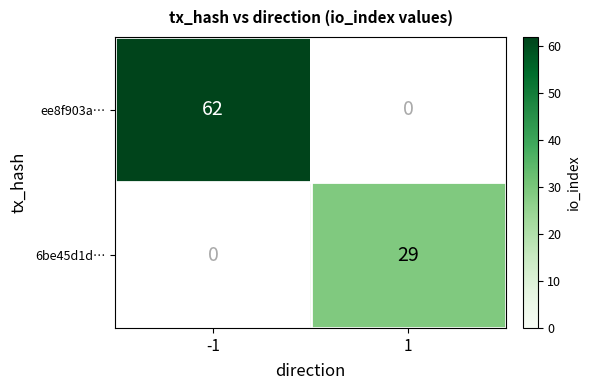

Rank the series at 1 from lowest to highest value.

ee8f903a…, 6be45d1d…